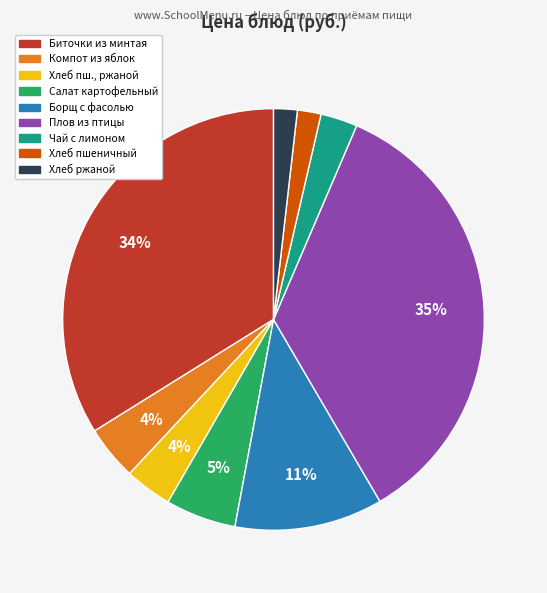

How many slices are in this pie chart?

9